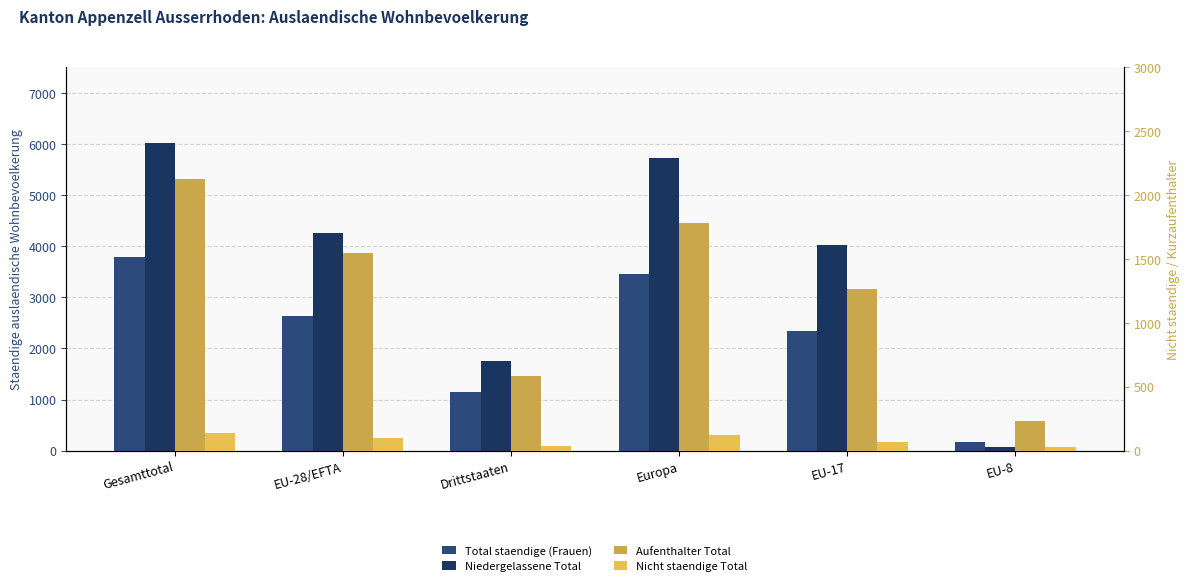

True or false: Nicht staendige Total has a value of 16 at EU-8.

False